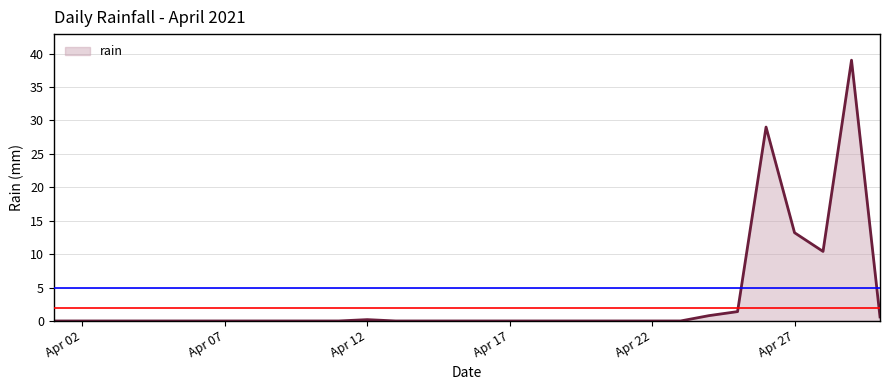

What is the maximum value shown in the chart?

39.0